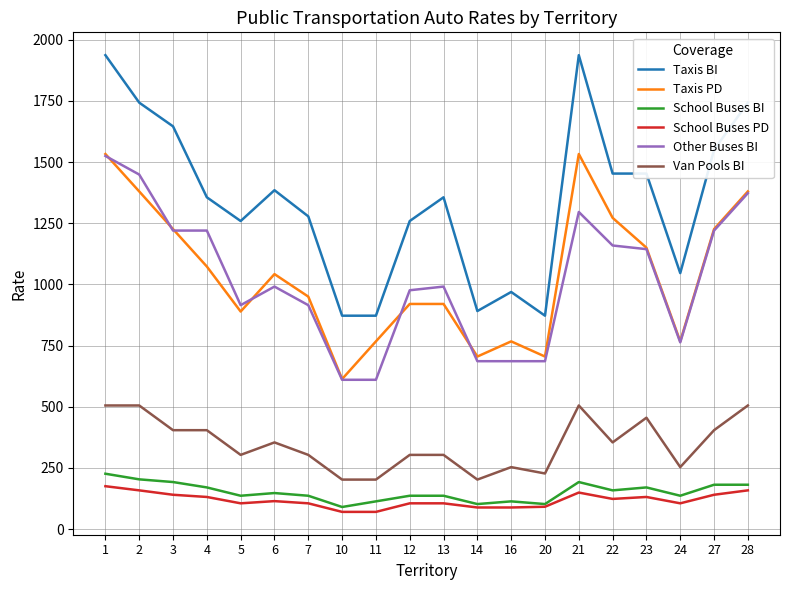

At which category is the sum across all series the highest?

1